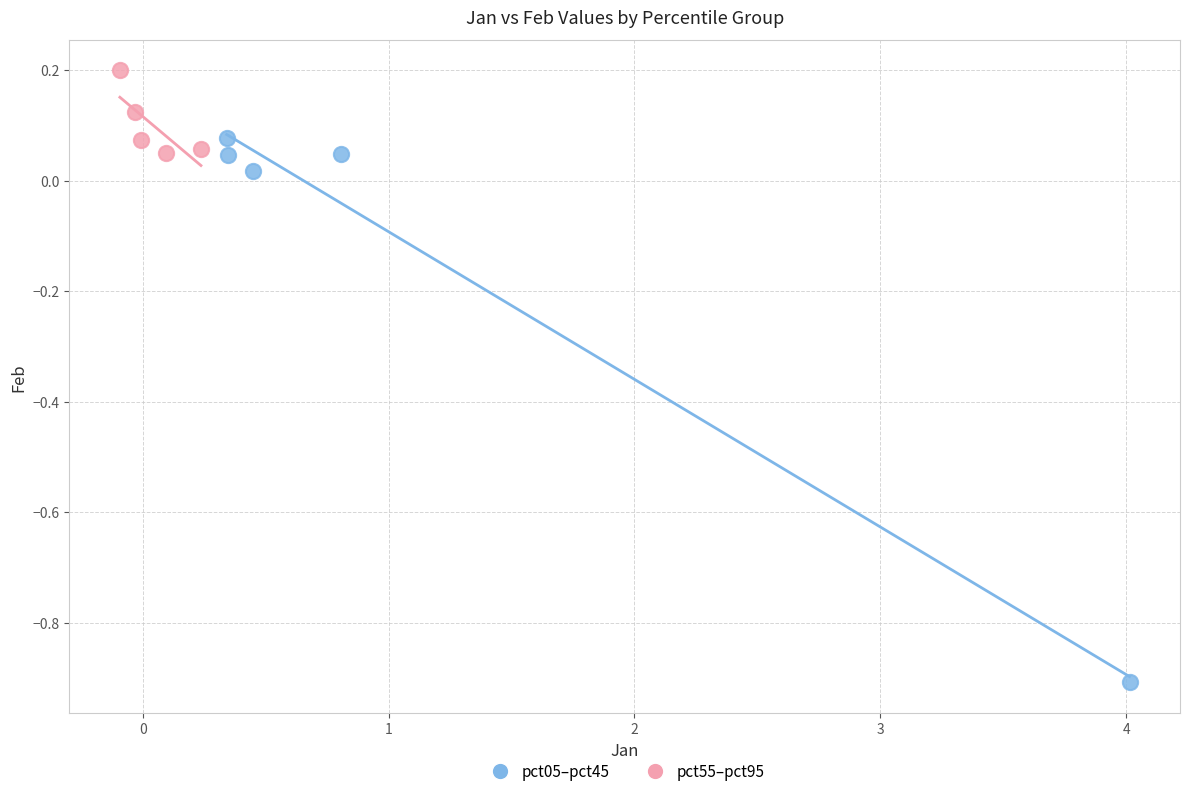

Which series has the largest Y range (max minus min)?

pct05–pct45